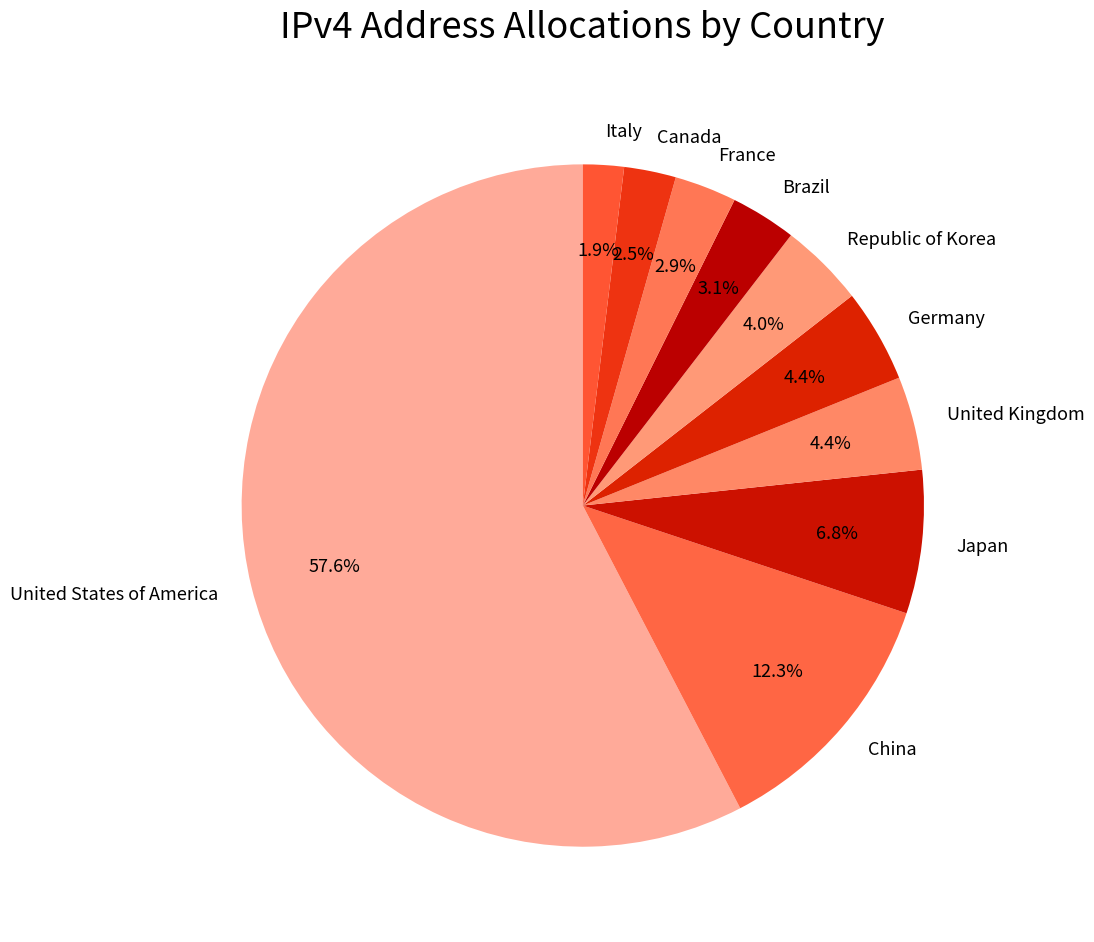

How many slices are in this pie chart?

10